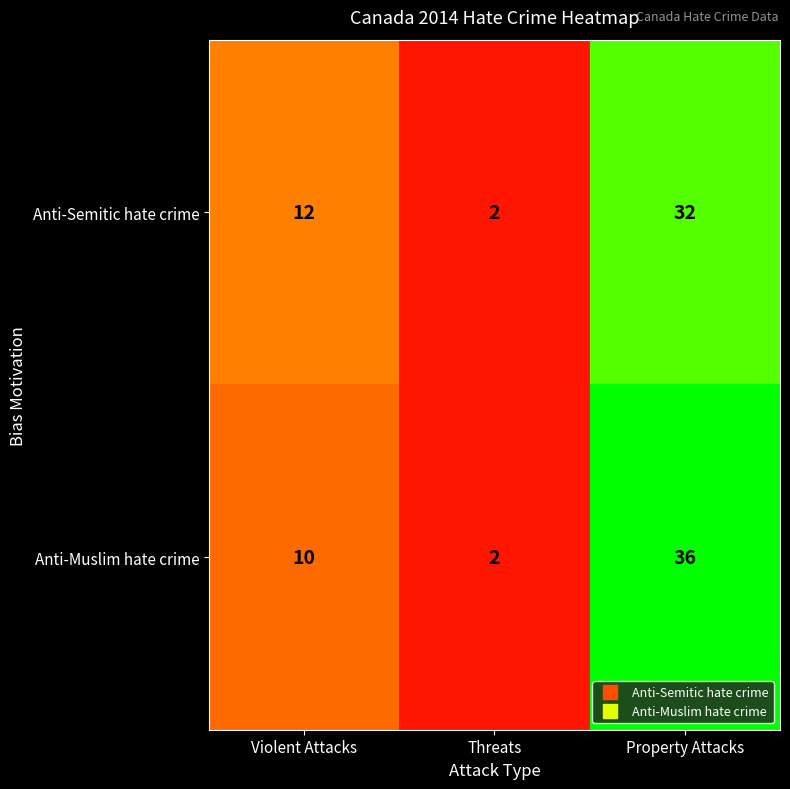

What is the total value across all series at Threats?

4